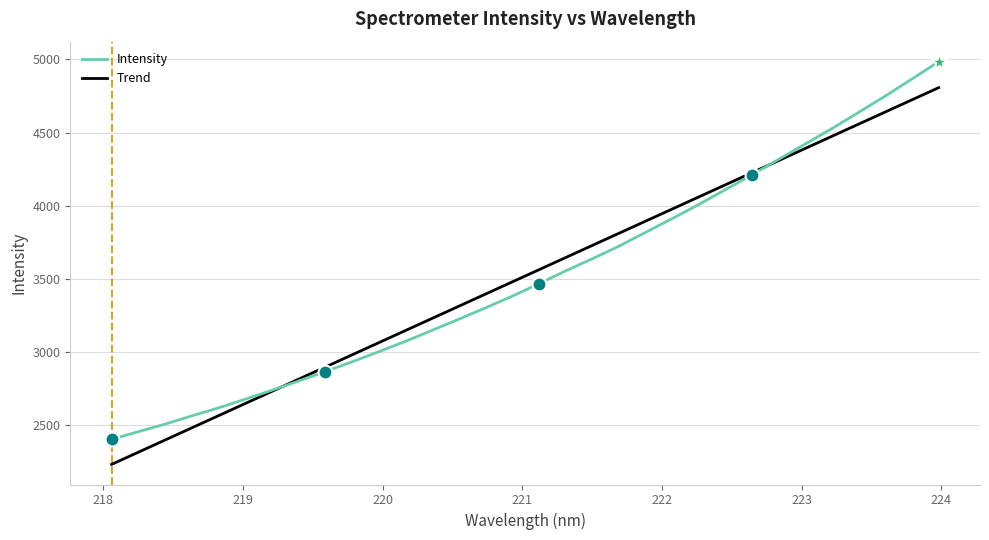

At how many categories does at least one series exceed 3622?

15